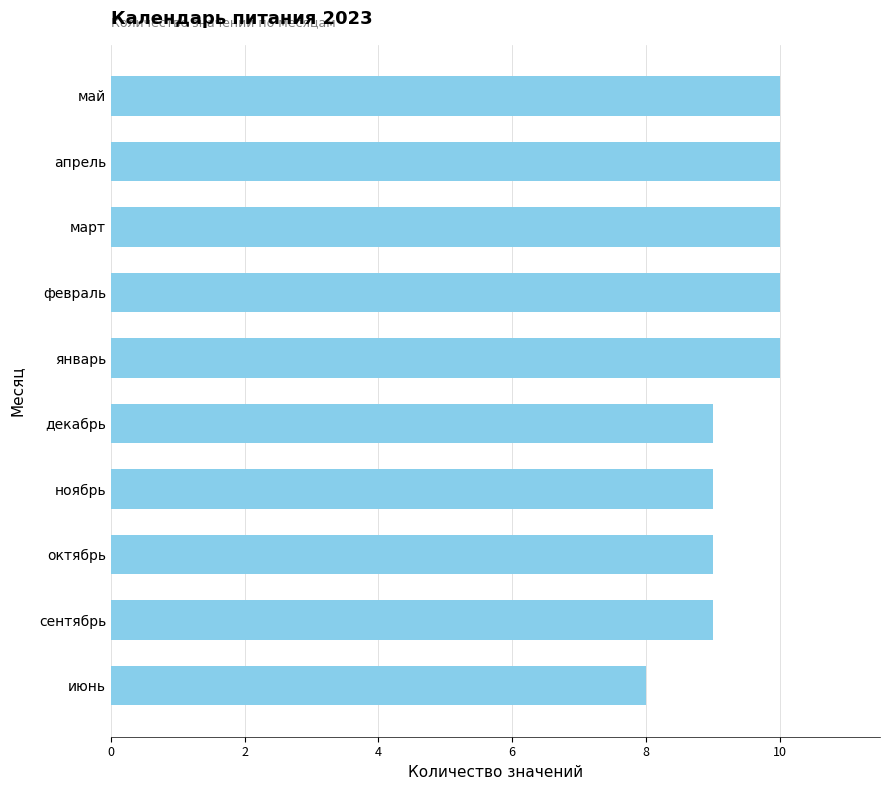

What is the sum of all values?

94